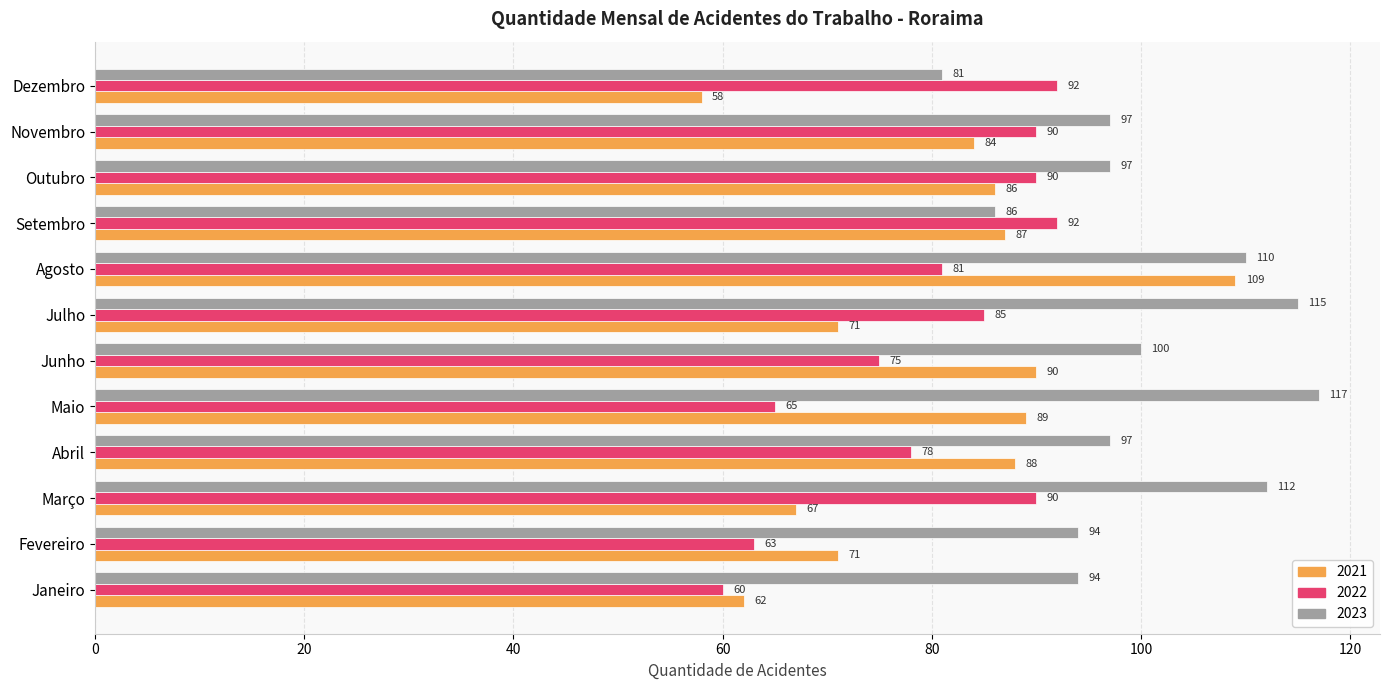

Which series has the largest range (max minus min)?

2021